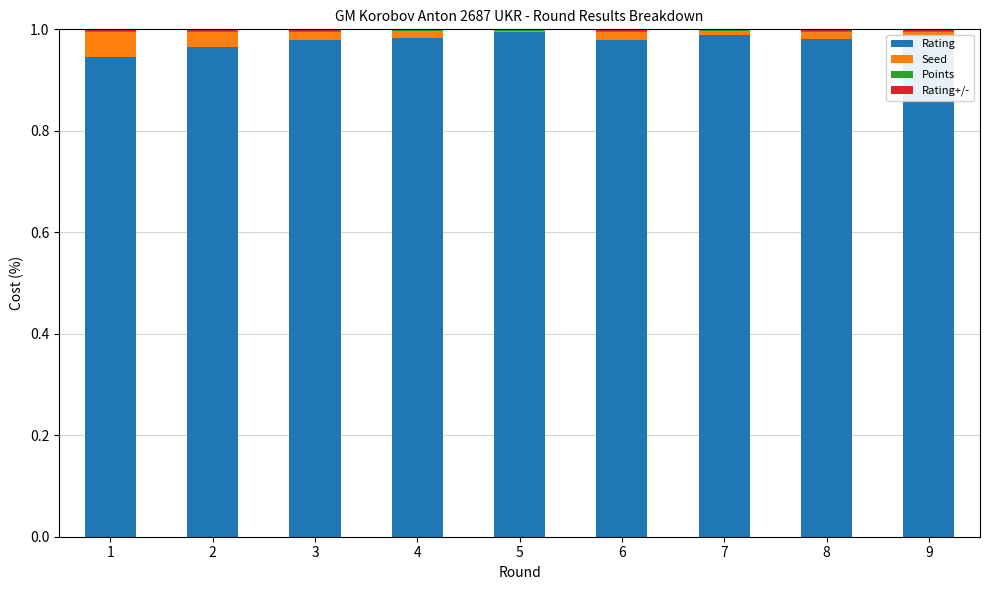

Is it true that Rating equals 1.0 at 4?

True